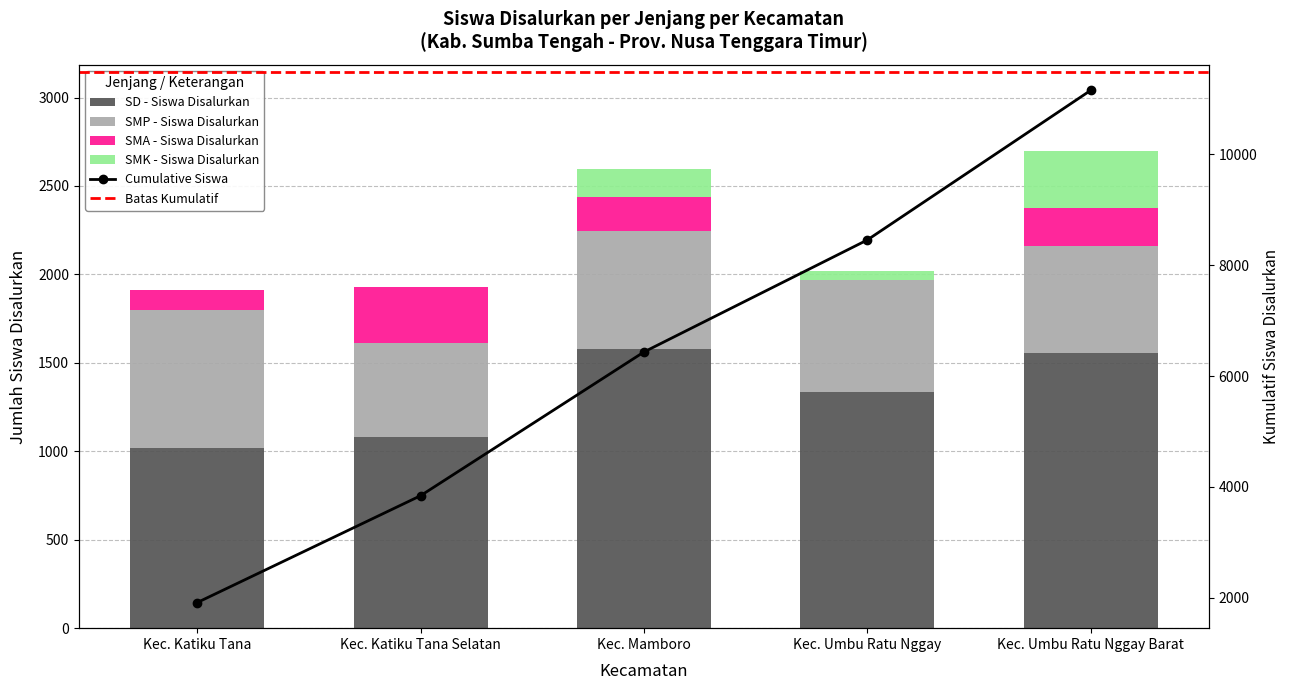

What is the difference between the maximum and second lowest values in the SMK - Siswa Disalurkan series?

326